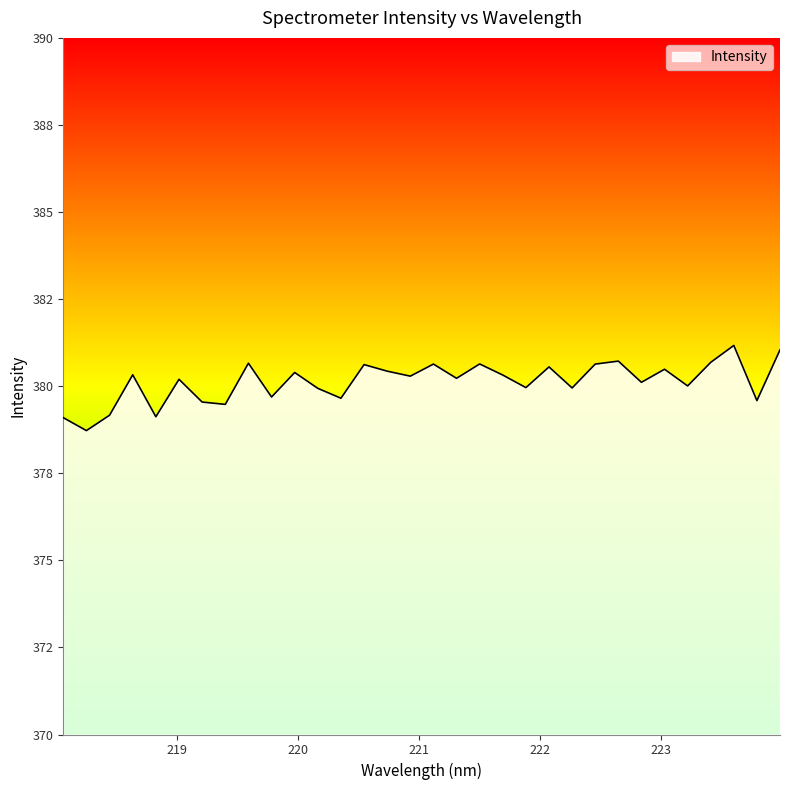

List the labels in order of value, smallest first.

218.2508, 218.0596, 218.8244, 218.442, 219.3979, 219.2067, 223.7895, 220.3533, 219.7801, 220.1623, 222.263, 221.8812, 223.2172, 222.8355, 219.0156, 221.3083, 220.9264, 221.6902, 218.6332, 219.9712, 220.7354, 223.0264, 222.0721, 220.5444, 221.1174, 222.4538, 221.4993, 219.589, 223.408, 222.6447, 223.9802, 223.5987